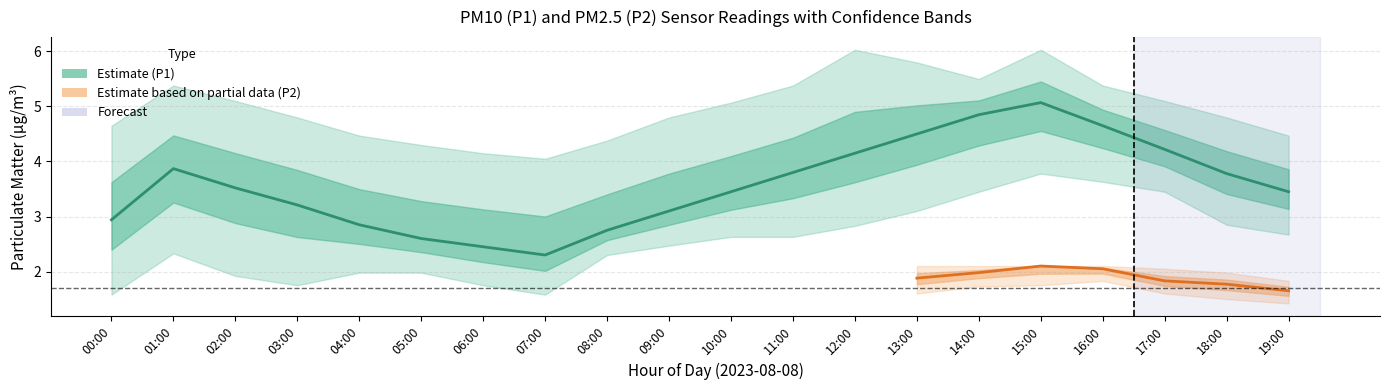

What position from the right is 18:00?

2